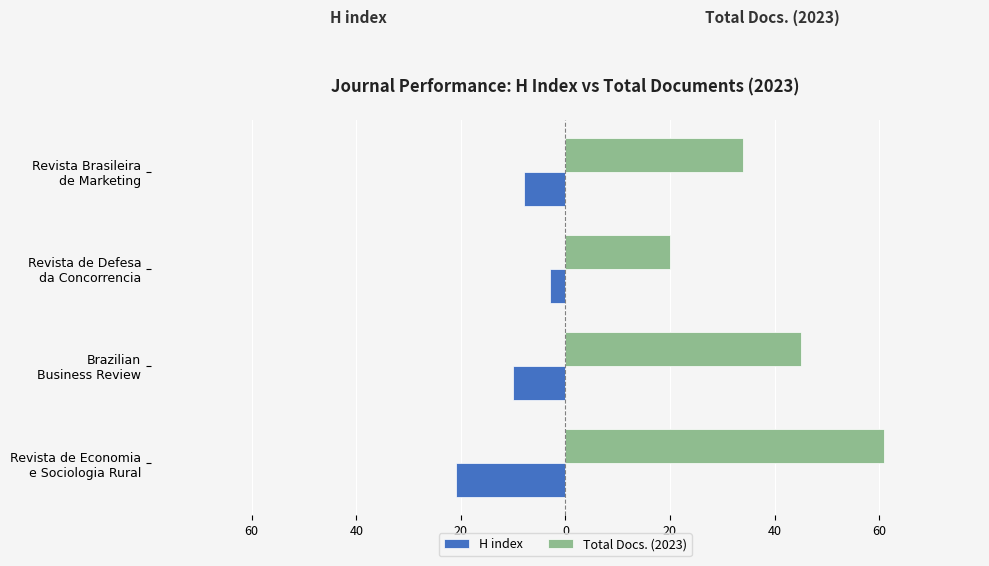

What are all the series names shown in the legend?

H index, Total Docs. (2023)